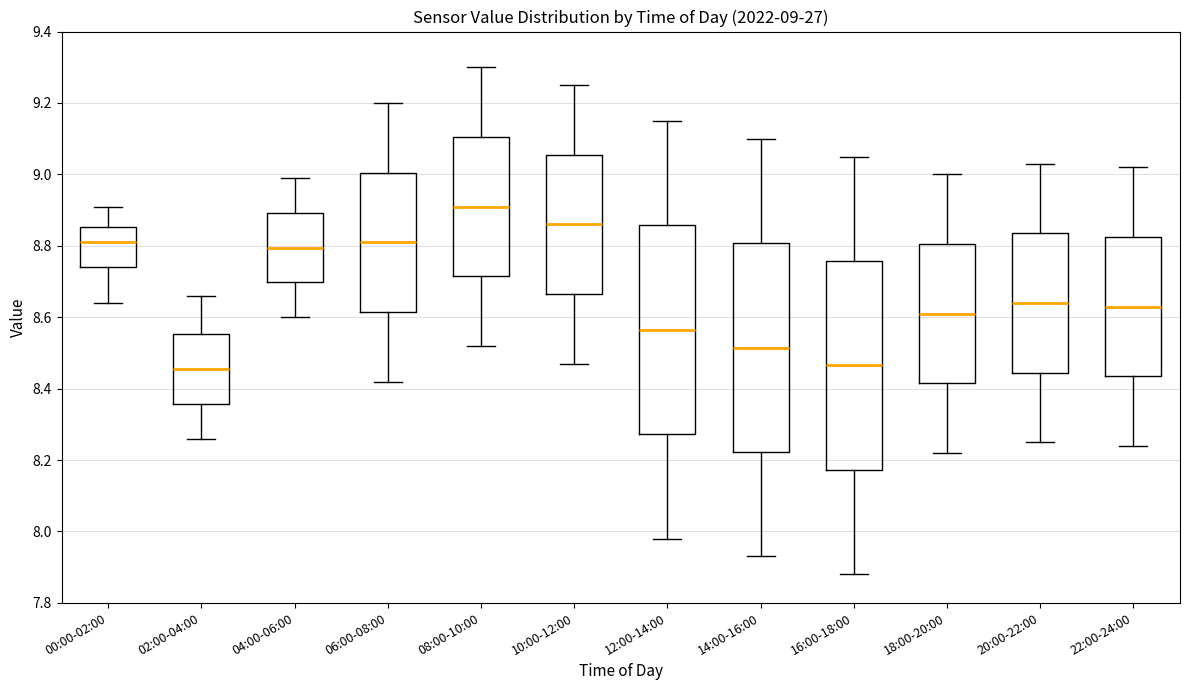

Which box's median line is the highest?

08:00-10:00